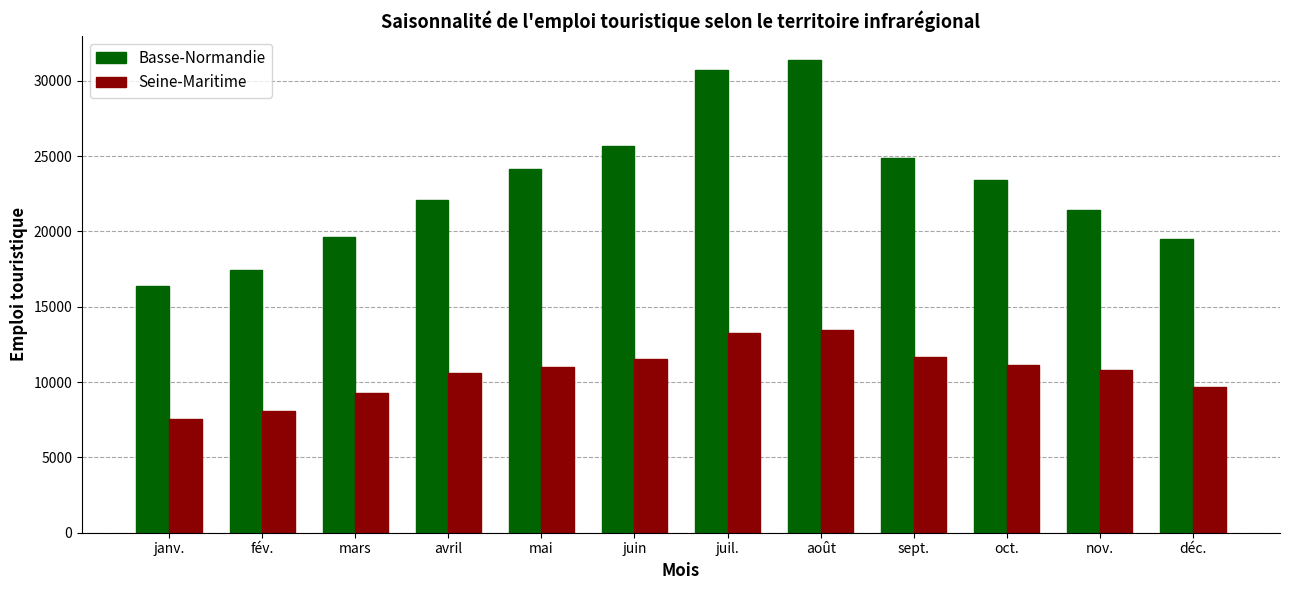

What are all the series names shown in the legend?

Basse-Normandie, Seine-Maritime